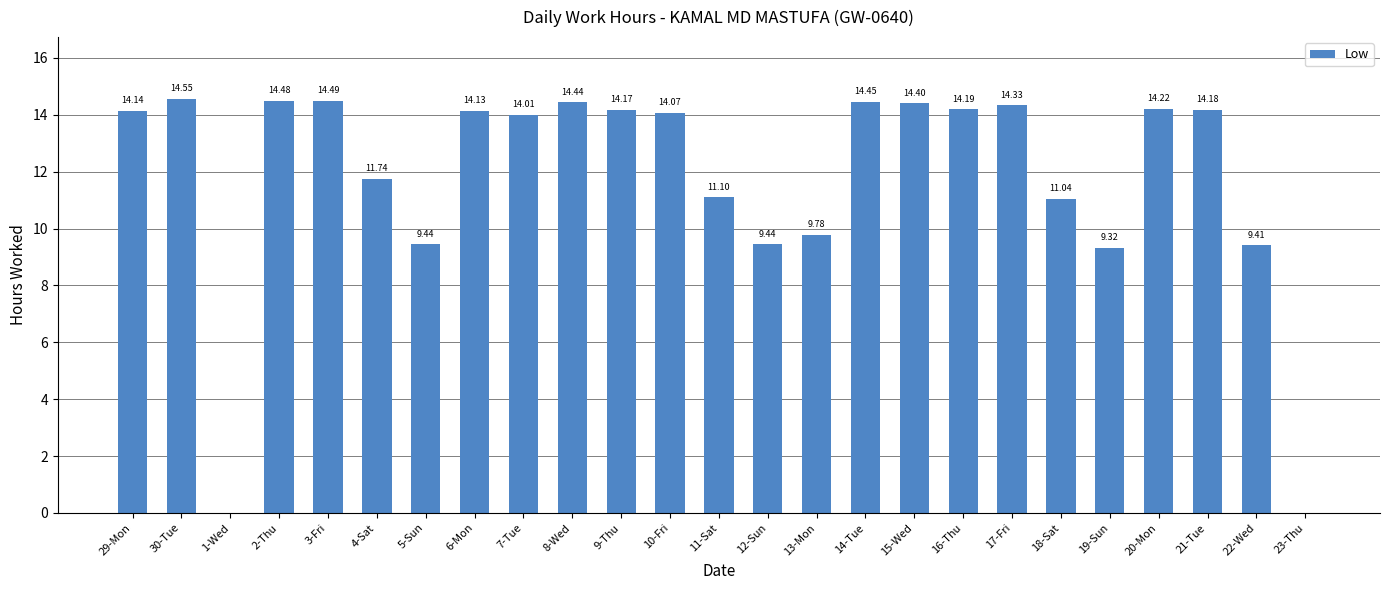

What is the change in value from 2-Thu to 10-Fri?

-0.4